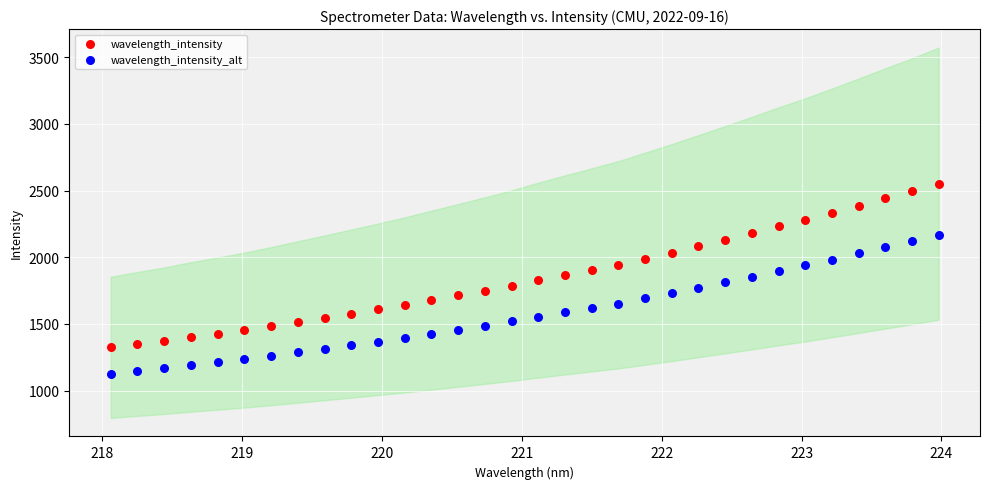

Which series reaches the maximum Y coordinate?

wavelength_intensity